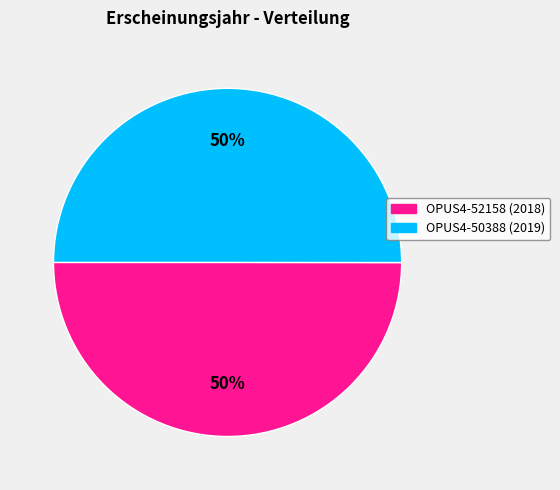

Do OPUS4-50388 and OPUS4-52158 together represent more than half of the pie?

Yes